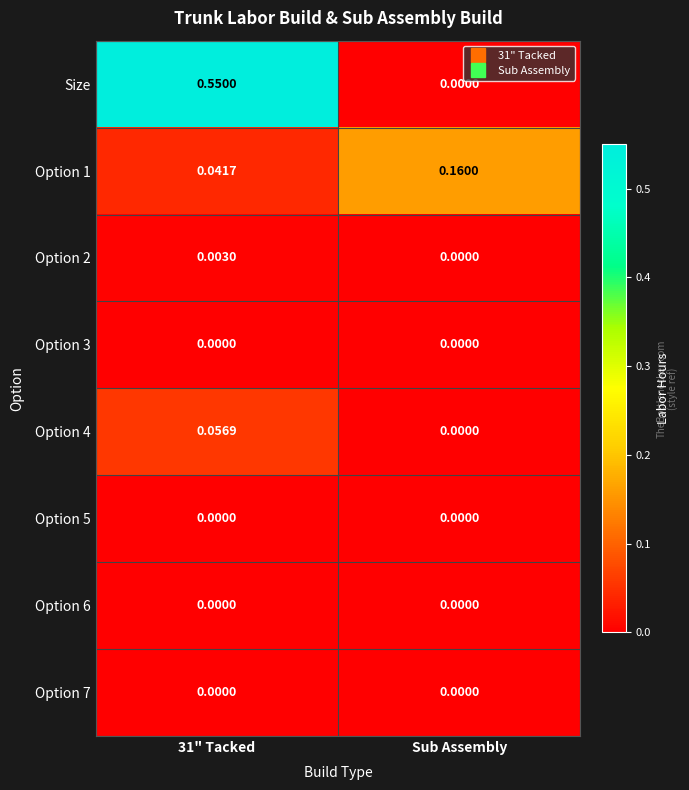

At which label does Option 2 reach its minimum?

Sub Assembly